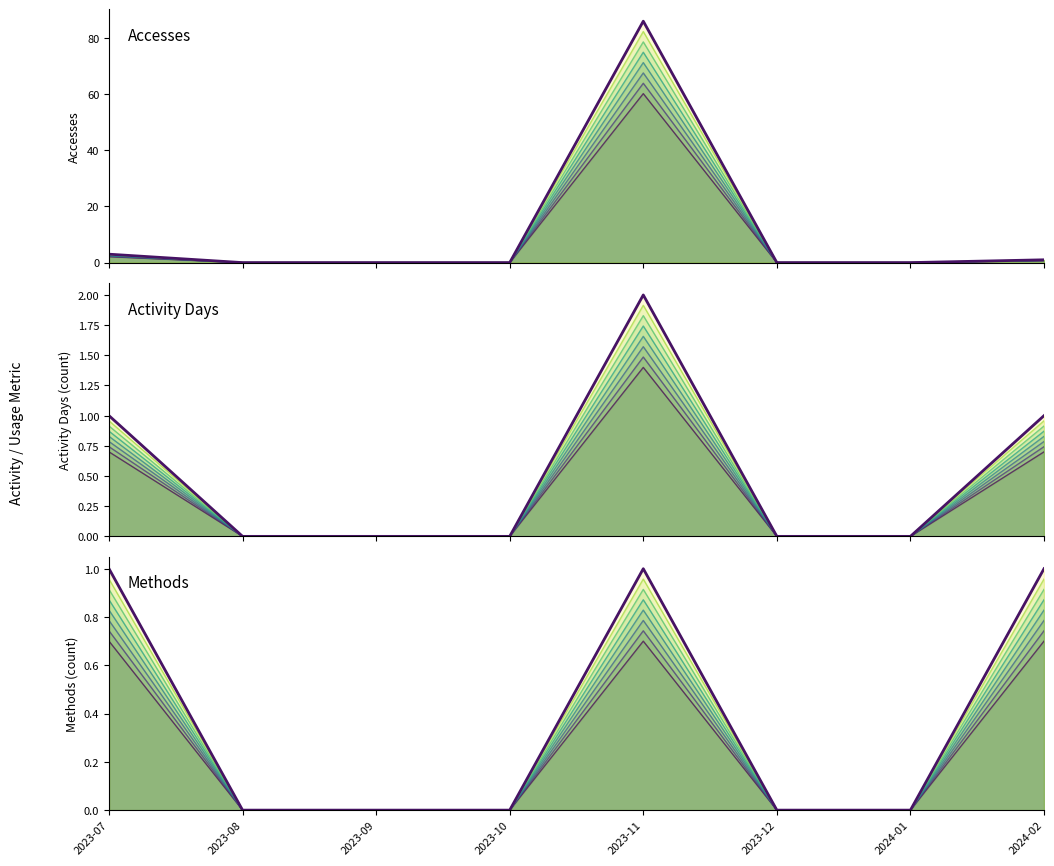

What are all the series names shown in the legend?

Accesses, Activity Days, Methods